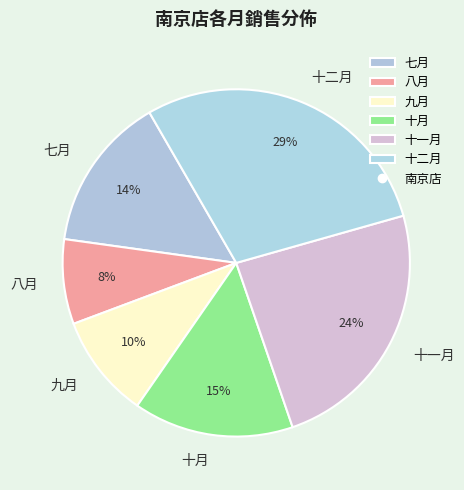

Do 七月 and 十二月 together represent more than half of the pie?

No